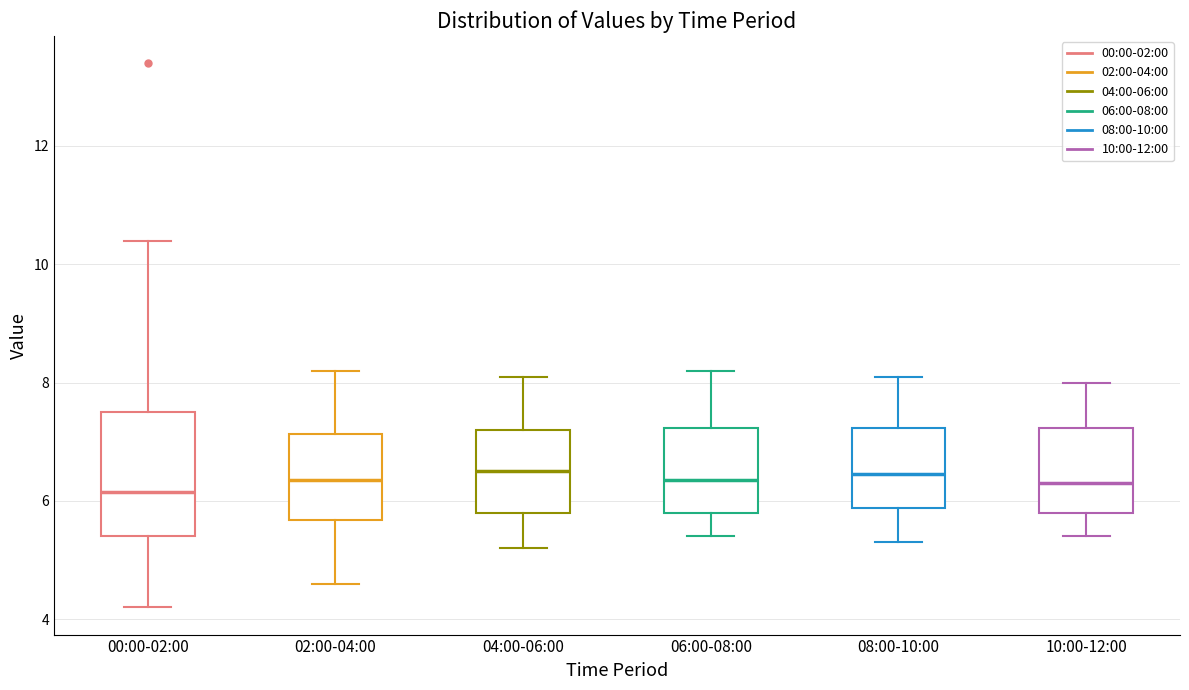

Where is the lower edge of the box for 02:00-04:00 on the y-axis? The values are not printed on the chart, so give them approximately, as read against the axis.

5.6